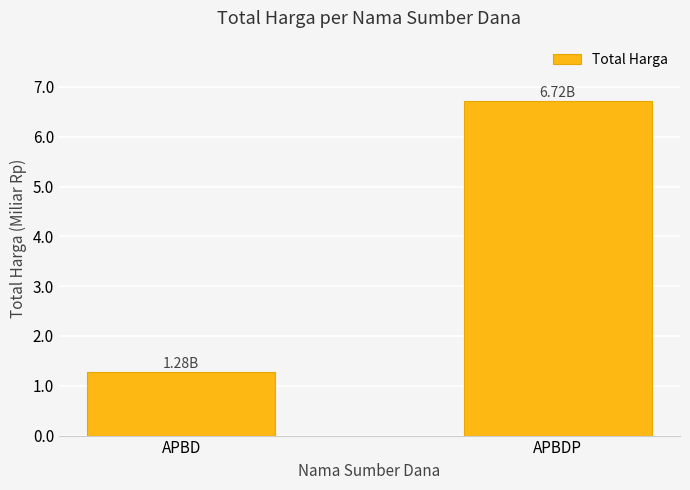

Is it true that the value at APBD is 1.3?

True